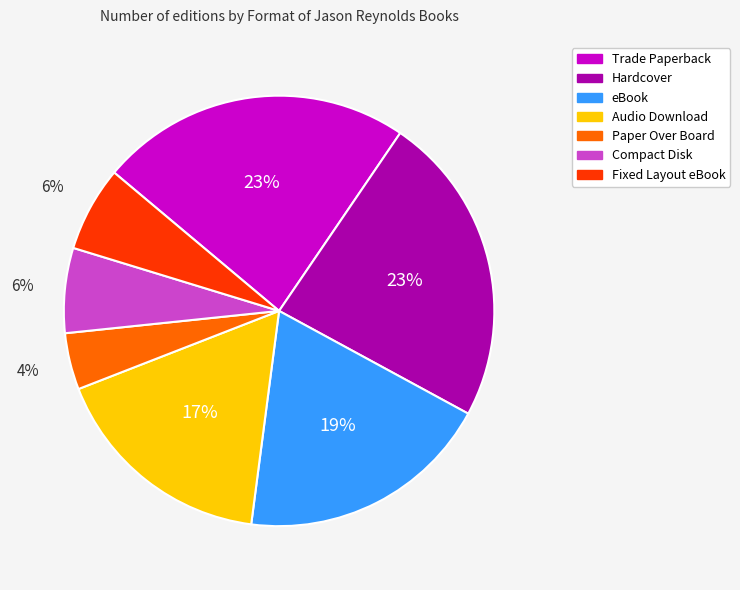

Is there a majority slice in this chart?

No